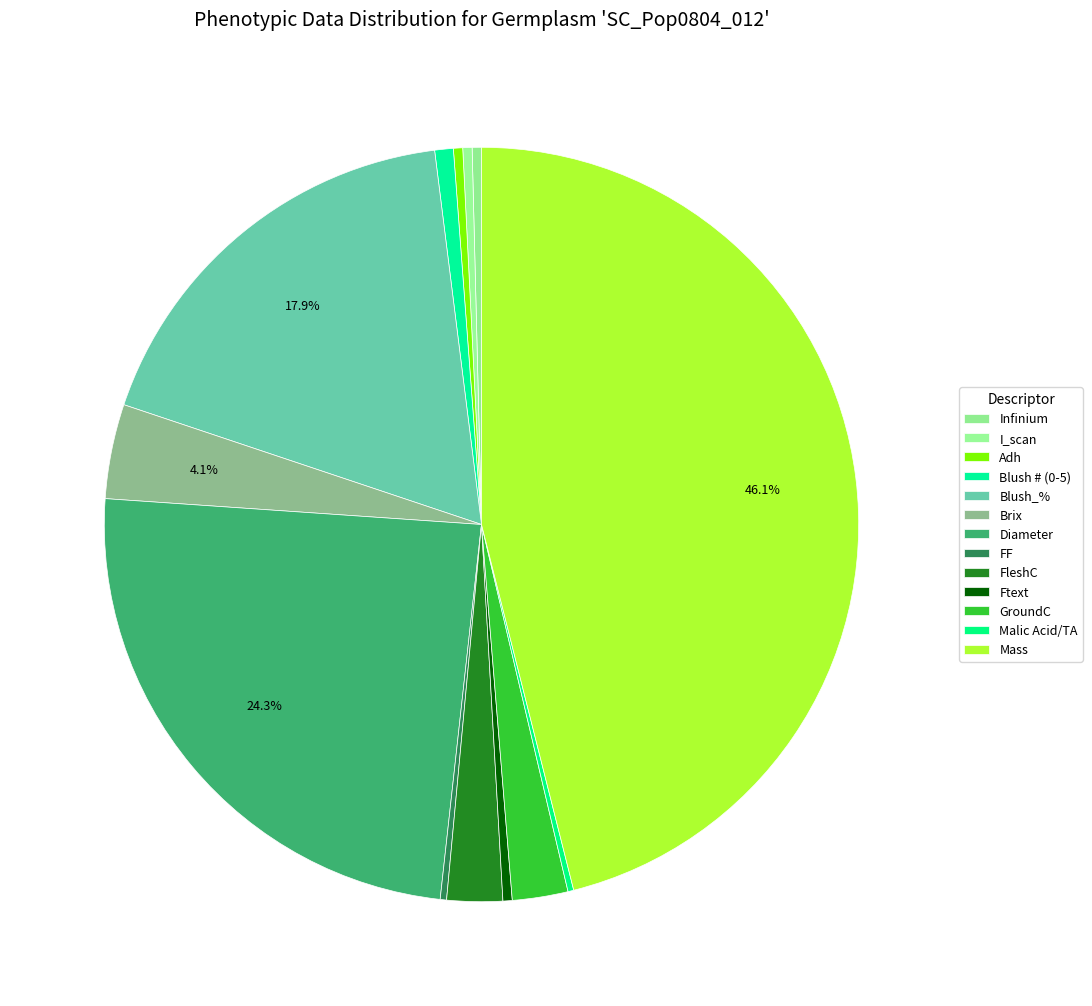

To the nearest percent, what percentage of the pie is Blush_%?

18%